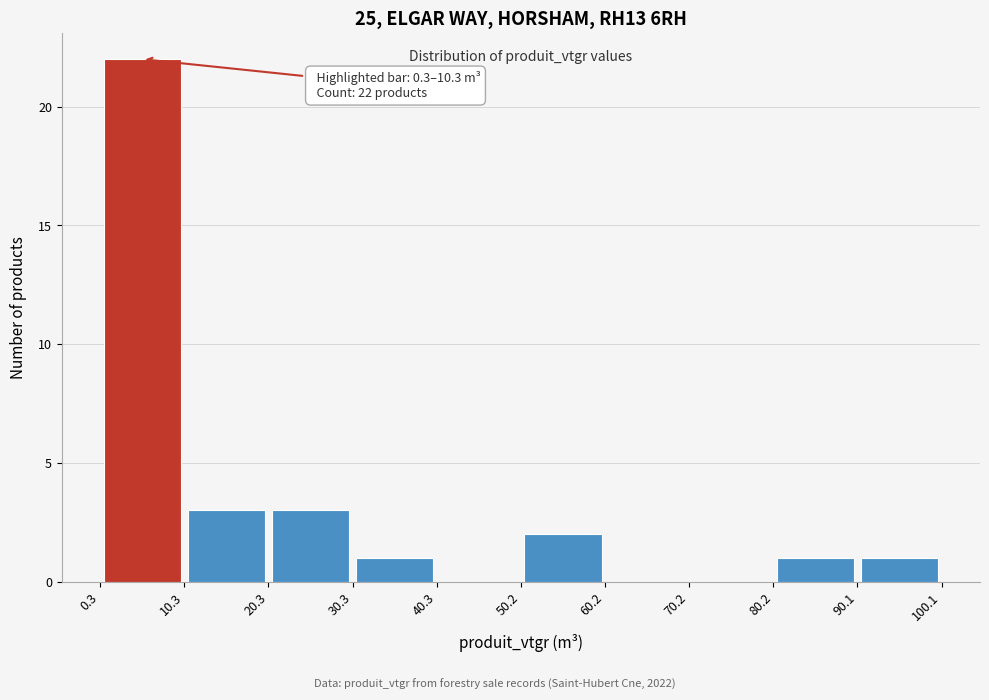

Which range on the x-axis has the tallest bar?

0.3 to 10.3